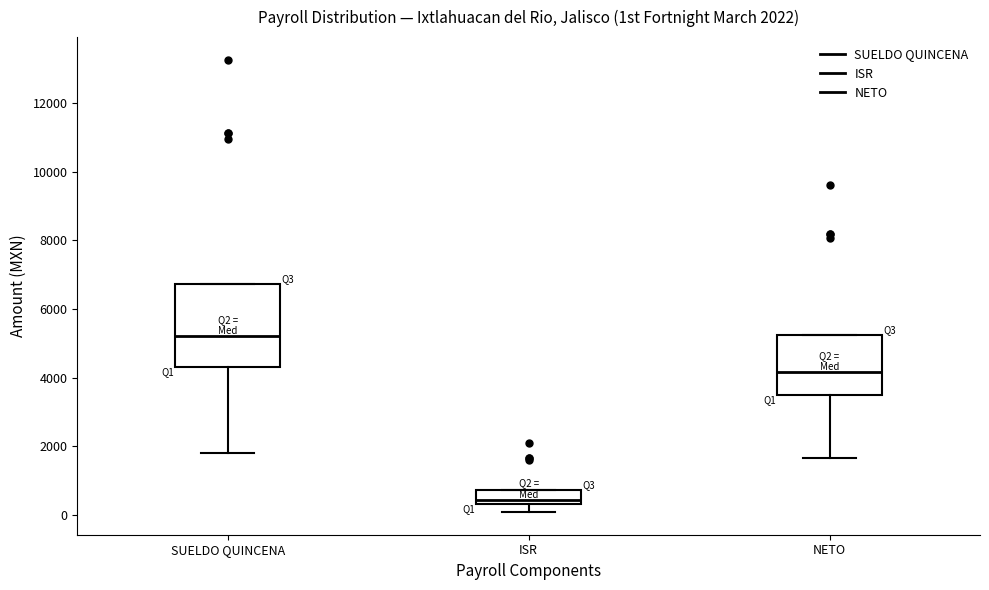

Comparing the boxes themselves (not the whiskers), which one is the tallest?

SUELDO QUINCENA